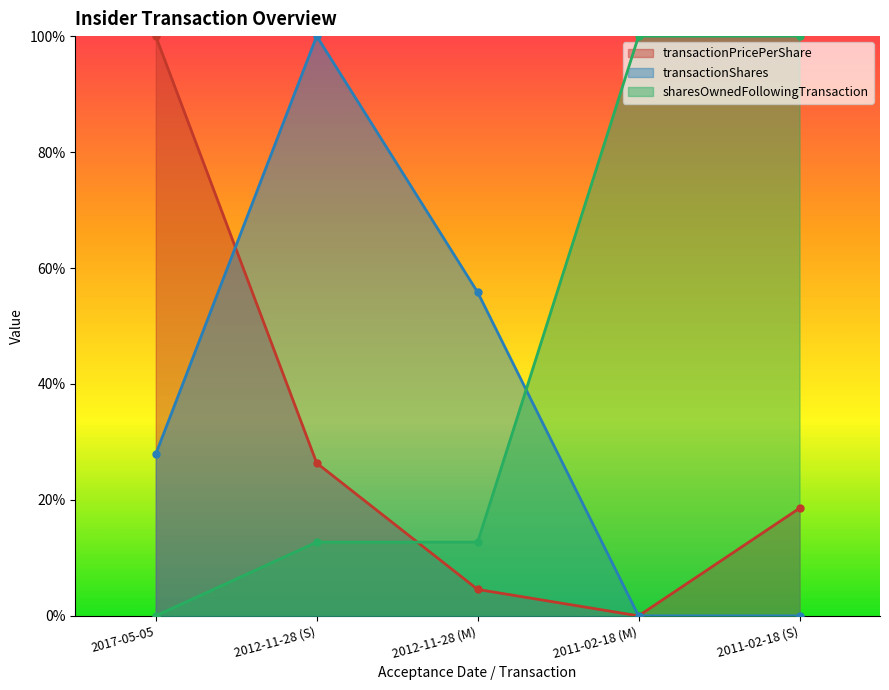

What is the average value of the transactionPricePerShare series?

0.3